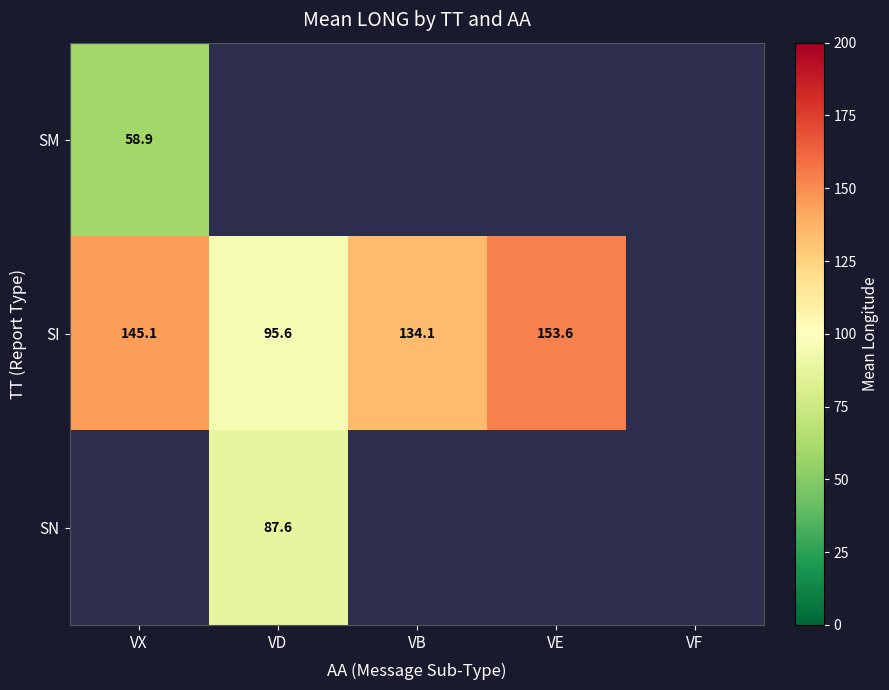

Which label corresponds to the largest value in the chart?

VE